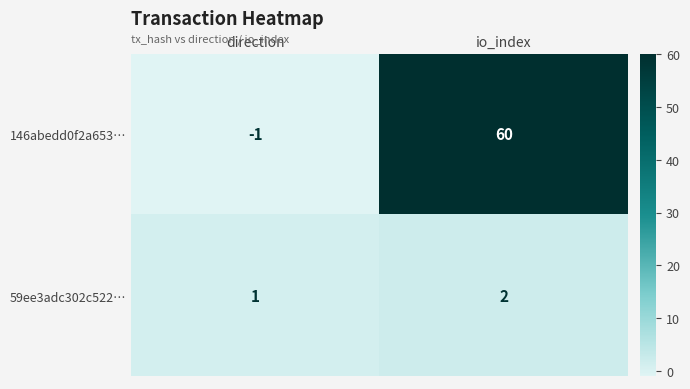

Reading left to right, list all the values displayed in this chart.

146abedd0f2a653…: direction=-1	io_index=60
59ee3adc302c522…: direction=1	io_index=2